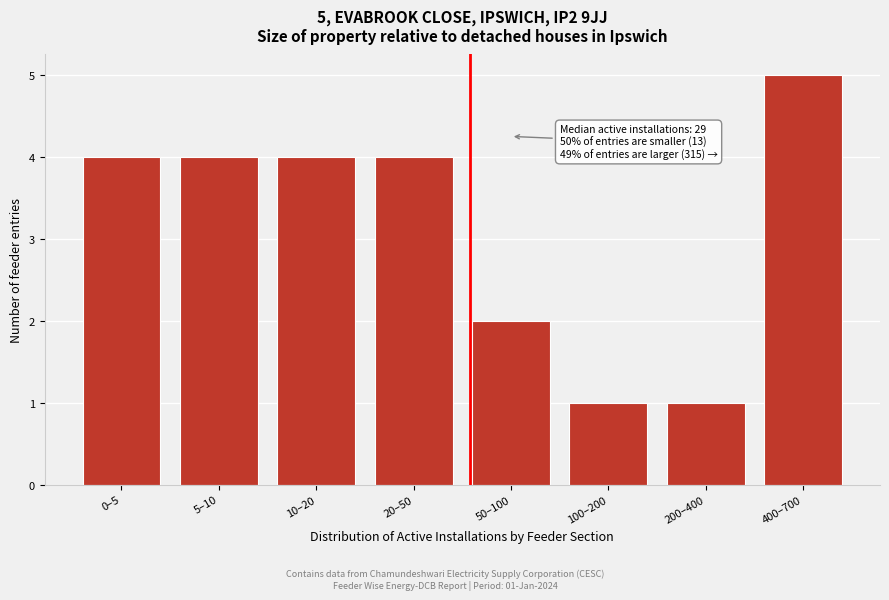

Reading left to right, extract all data points from this chart.

0–5=4	5–10=4	10–20=4	20–50=4	50–100=2	100–200=1	200–400=1	400–700=5